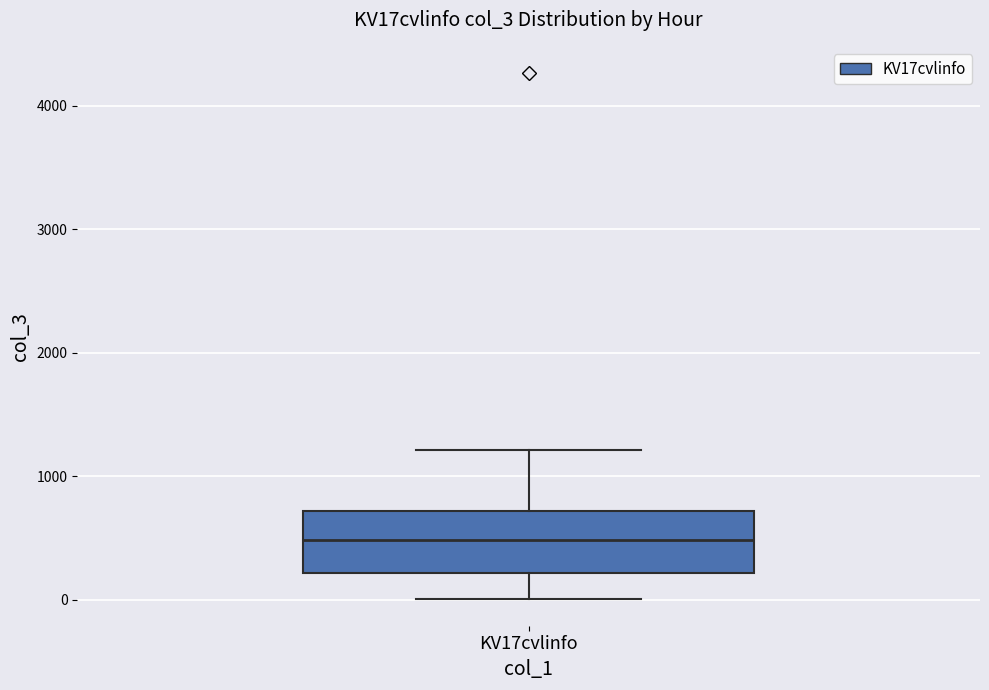

Where is the lower edge of the box for KV17cvlinfo on the y-axis? The values are not printed on the chart, so give them approximately, as read against the axis.

200